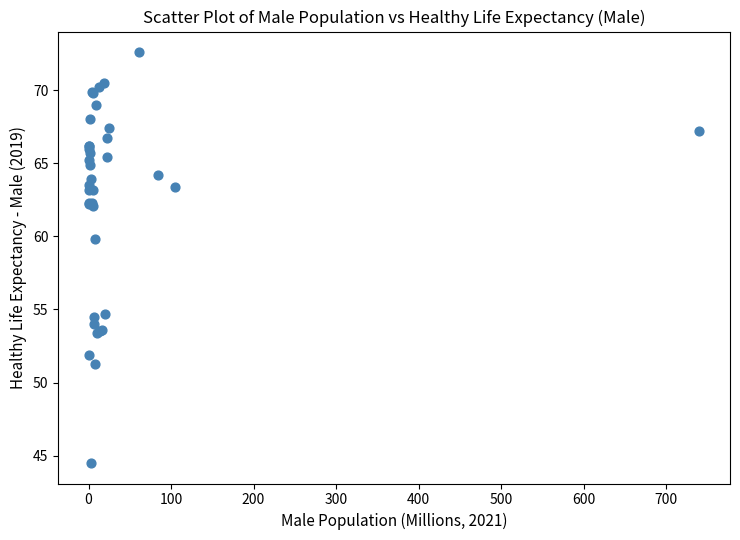

What Y value in the scatter plot is closest to 58?

59.8